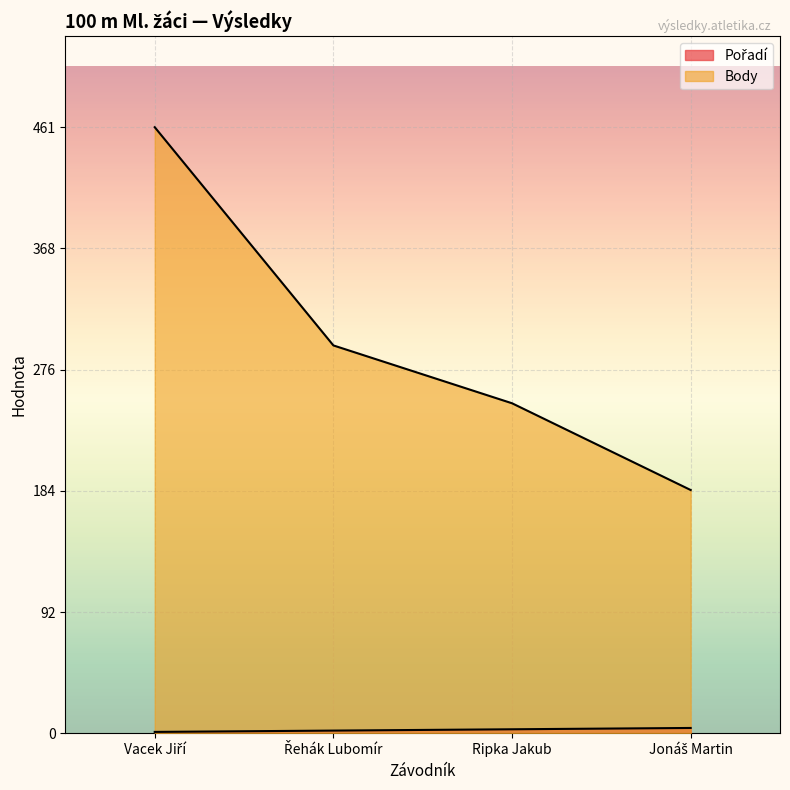

What is the difference between the highest and lowest values at Řehák Lubomír?

293